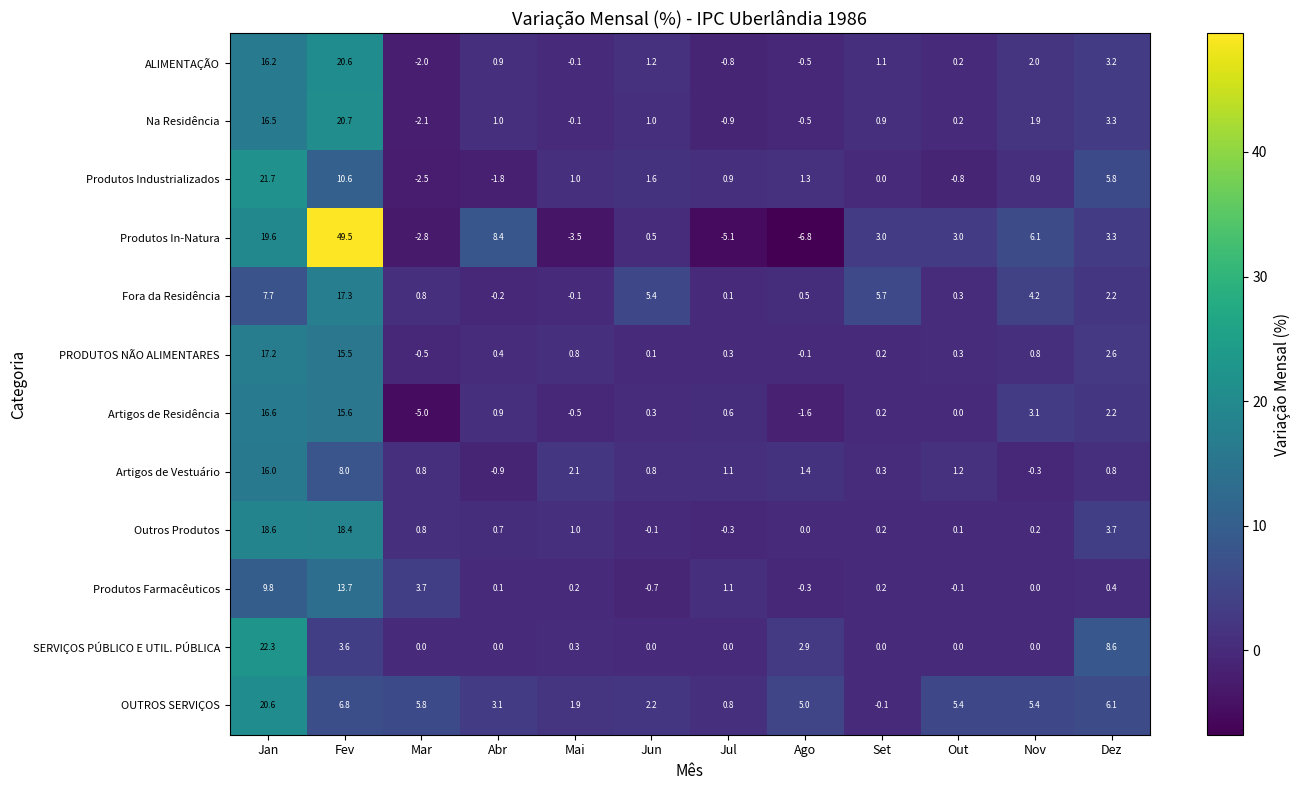

What is the sum of all PRODUTOS NÃO ALIMENTARES values?

37.6